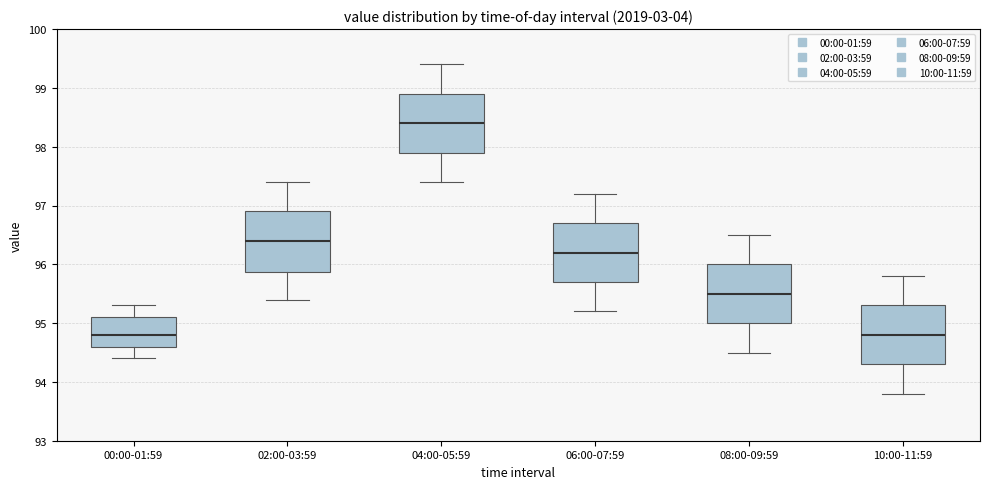

Where does the median line of the box for 08:00-09:59 sit on the y-axis? The values are not printed on the chart, so give them approximately, as read against the axis.

95.5